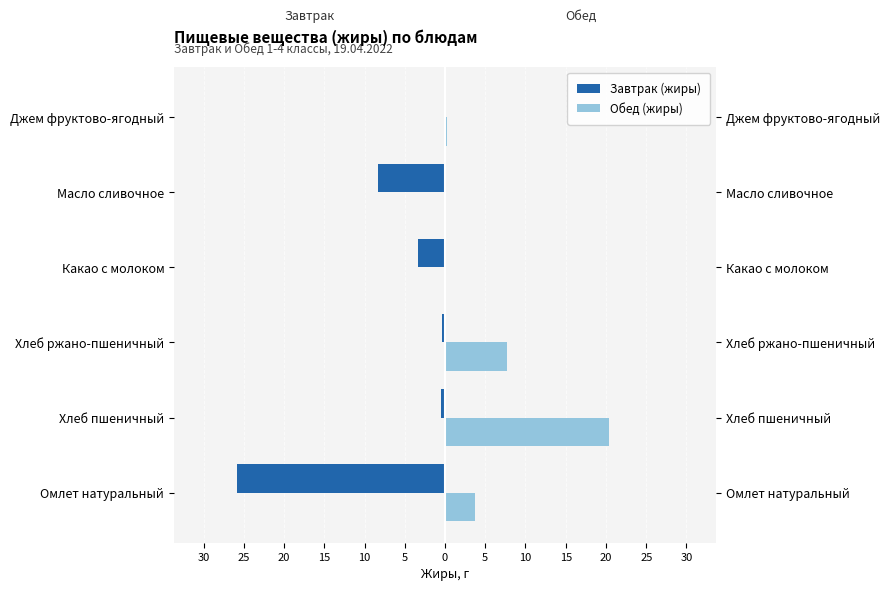

Rank the series at Джем фруктово-ягодный from highest to lowest value.

Обед (жиры), Завтрак (жиры)